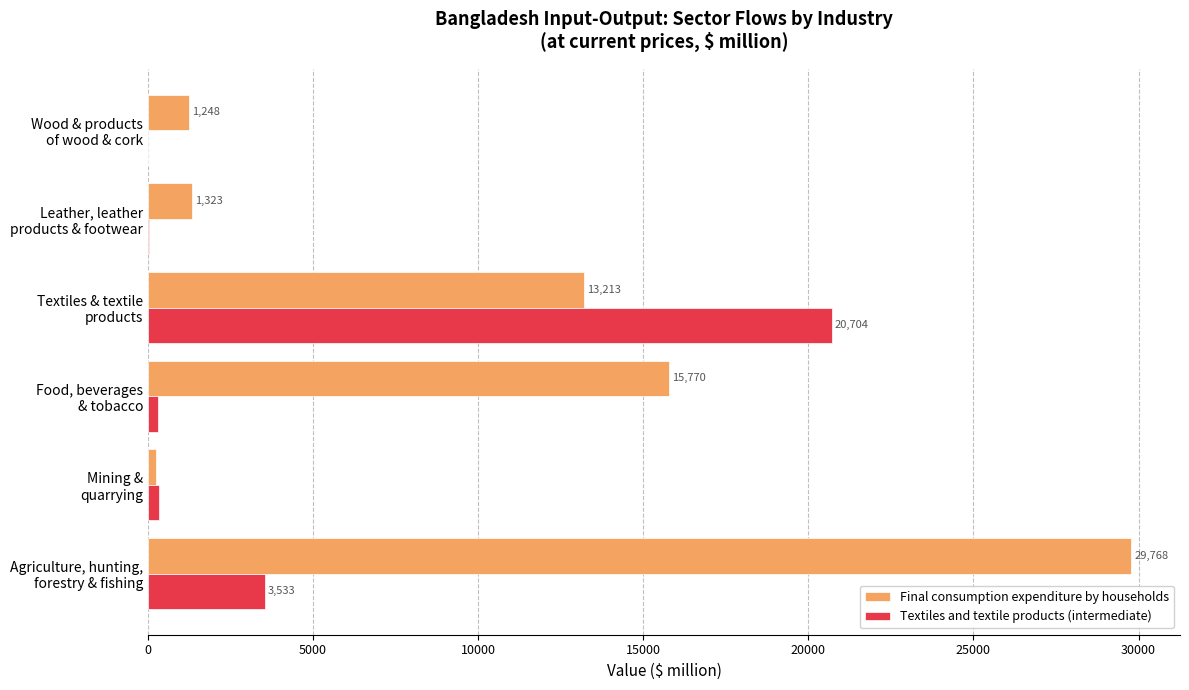

What is the maximum value shown in the chart?

29768.4